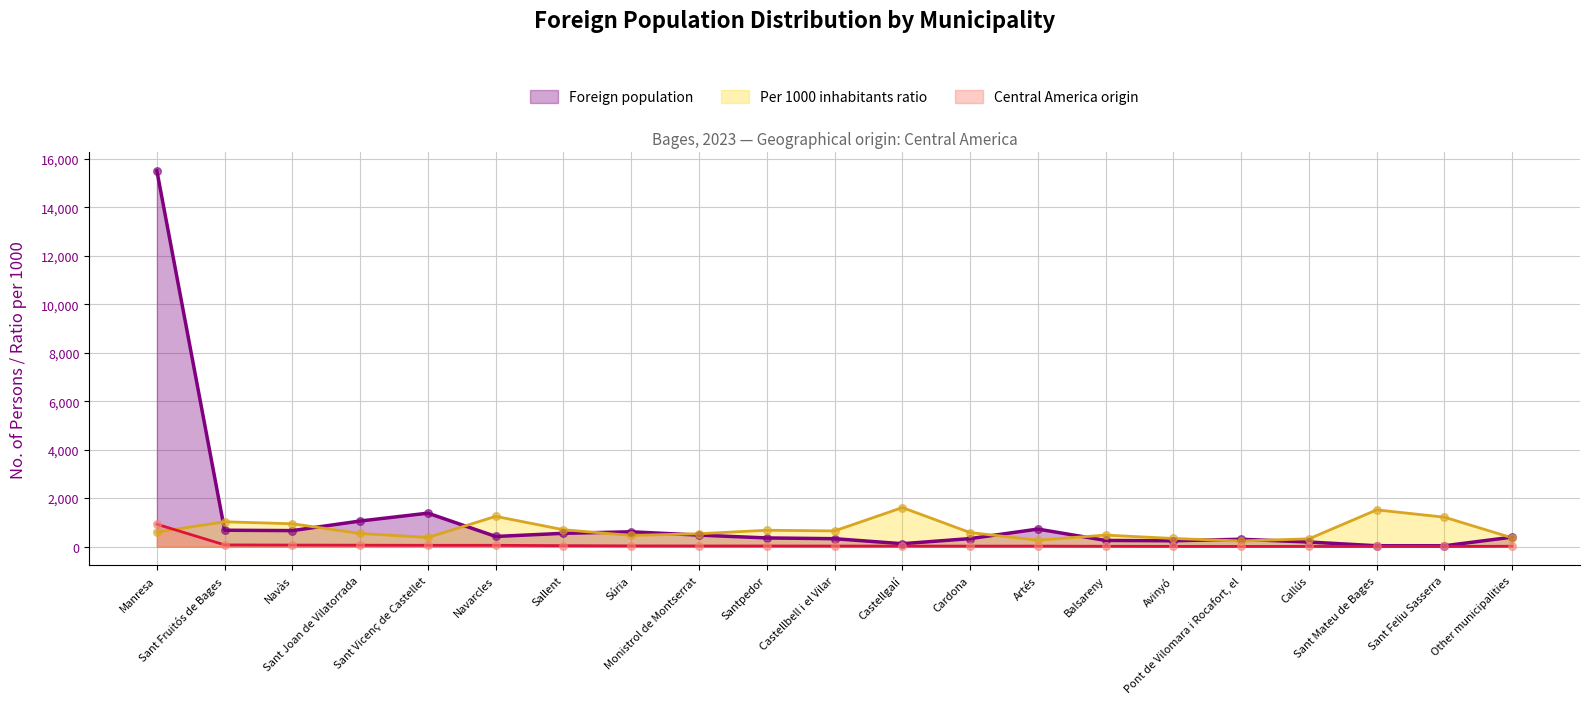

Which series contains the lowest Y value?

Central America origin